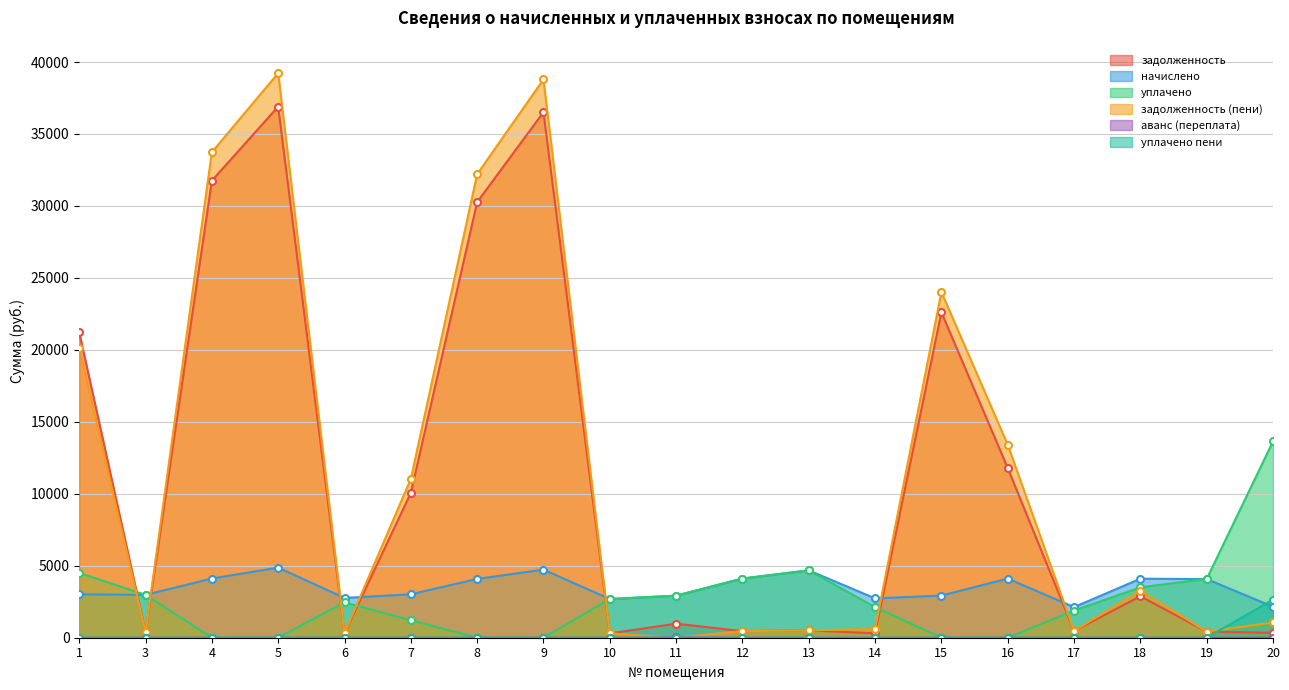

List the labels in order of уплачено пени value, smallest first.

1, 3, 4, 5, 7, 8, 9, 10, 12, 13, 14, 15, 16, 18, 19, 6, 17, 11, 20